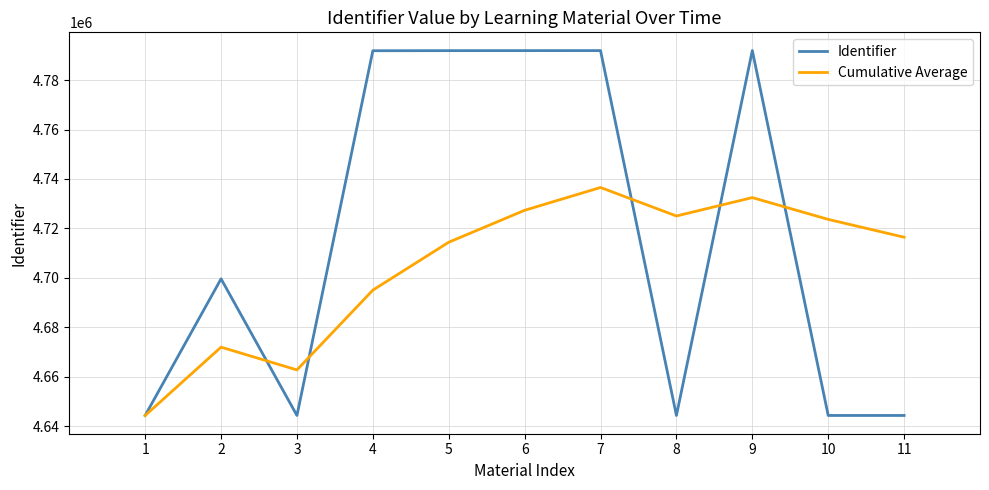

List the series in order of their peak value, highest first.

Identifier, Cumulative Average